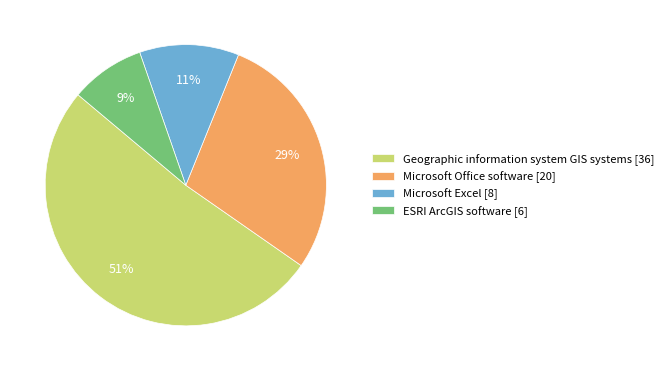

Is the sum of ESRI ArcGIS software and Microsoft Office software greater than half?

No